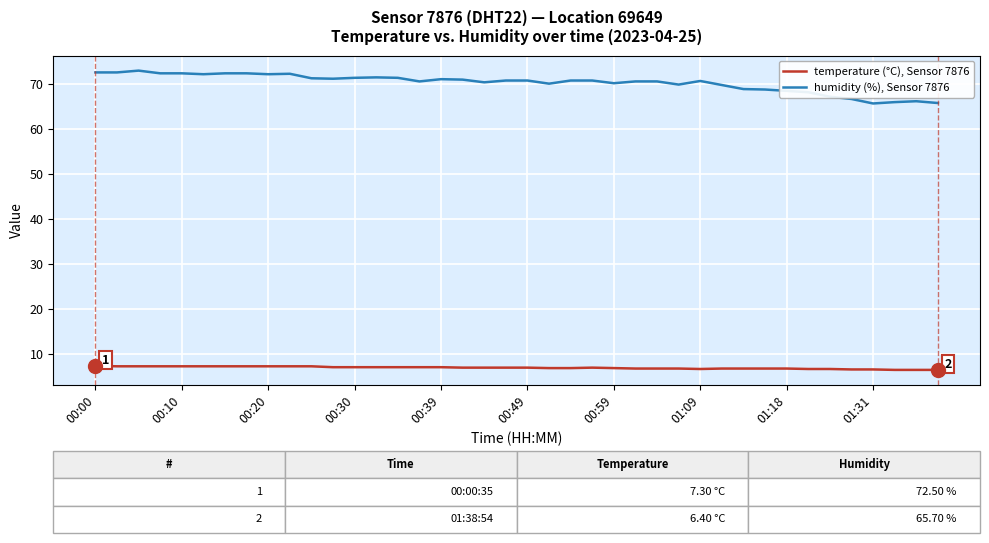

Which series has the widest spread of values?

humidity (%), Sensor 7876